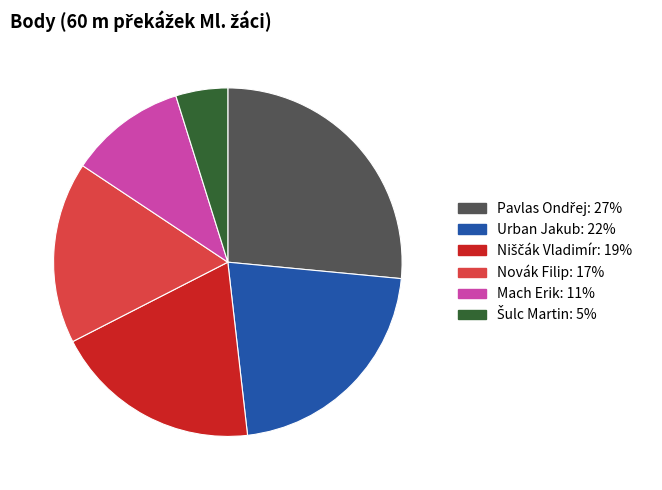

Is there a majority slice in this chart?

No